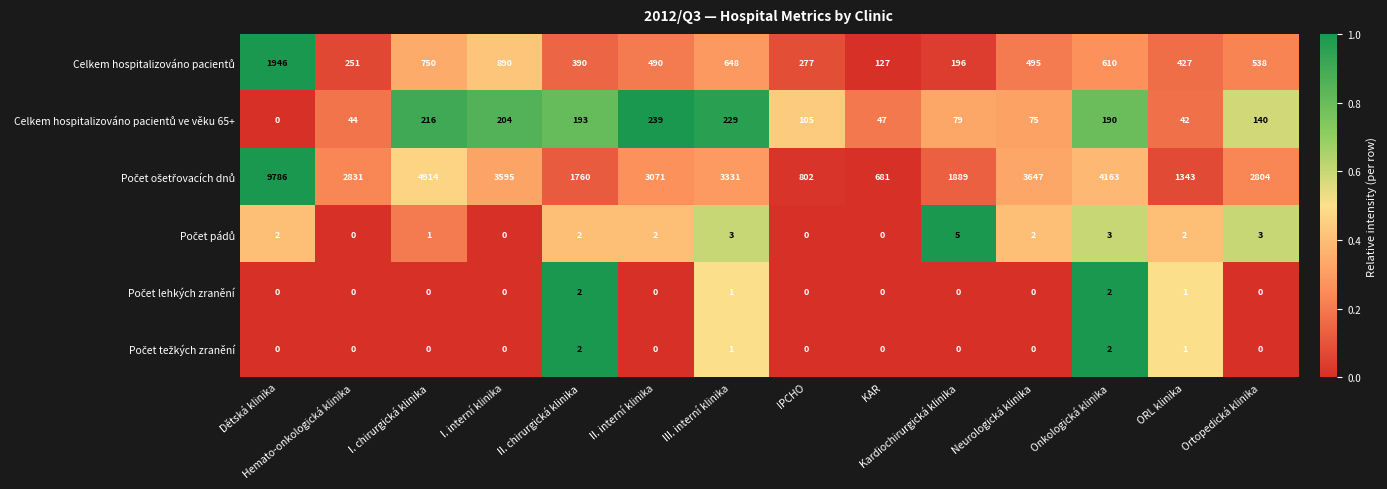

What is the total value across all series at Kardiochirurgická klinika?

2169